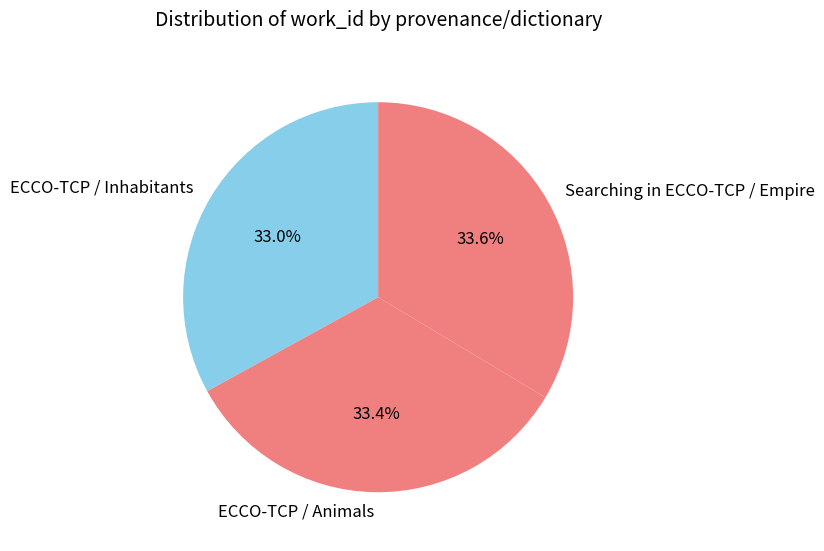

Does any single category account for the majority?

No